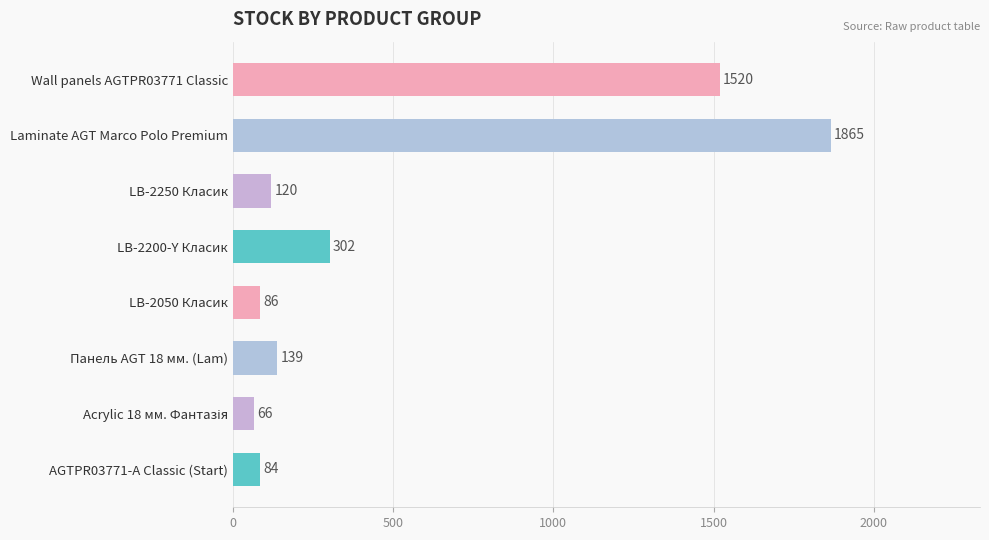

Does the chart contain any negative values?

No